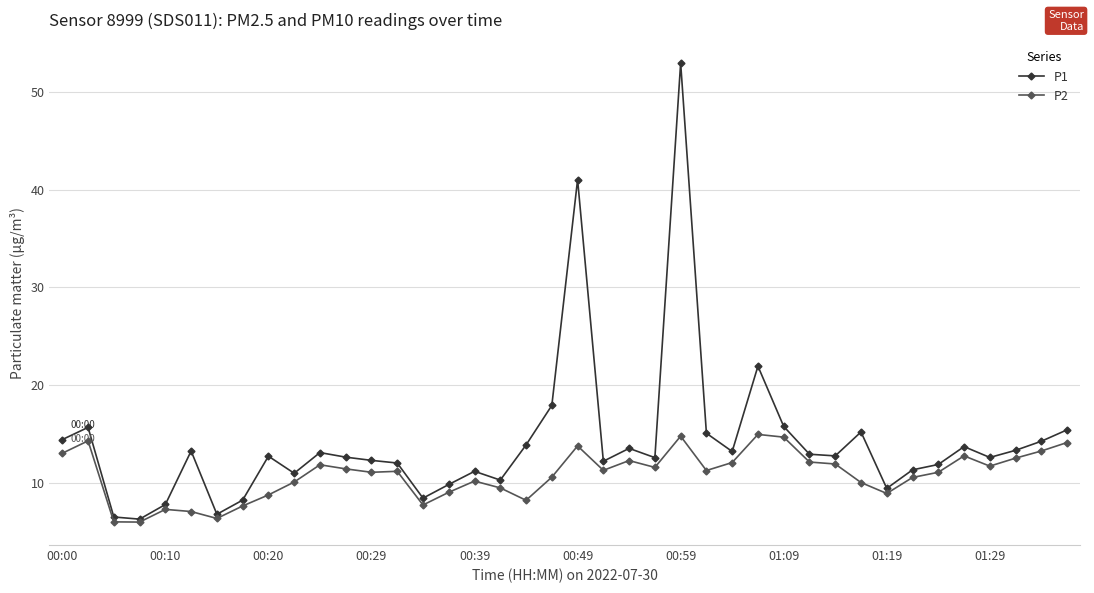

True or false: P2 has more than 0 points higher than both neighbors.

True